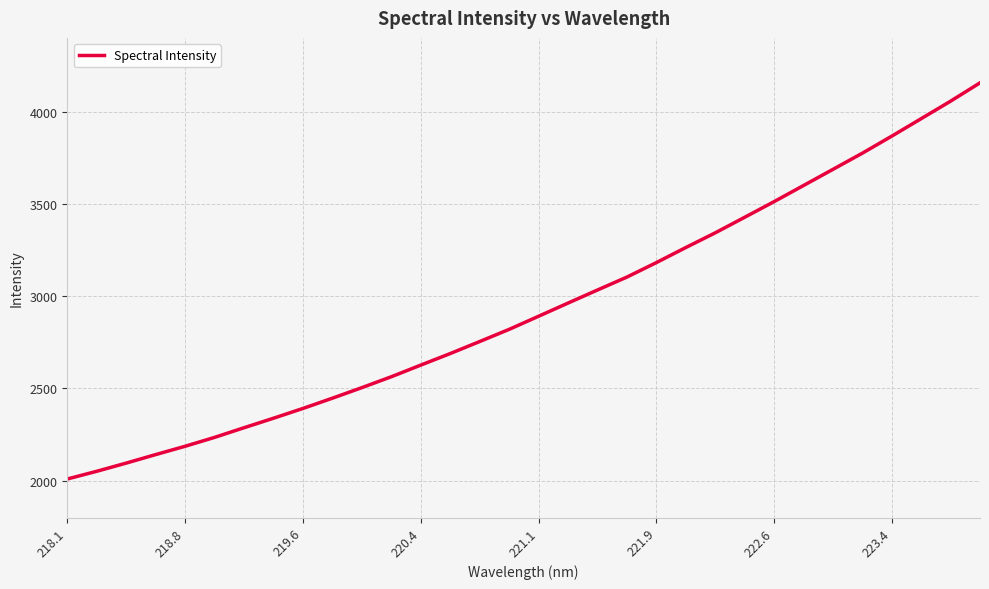

What is the difference between the maximum and minimum values?

2147.2